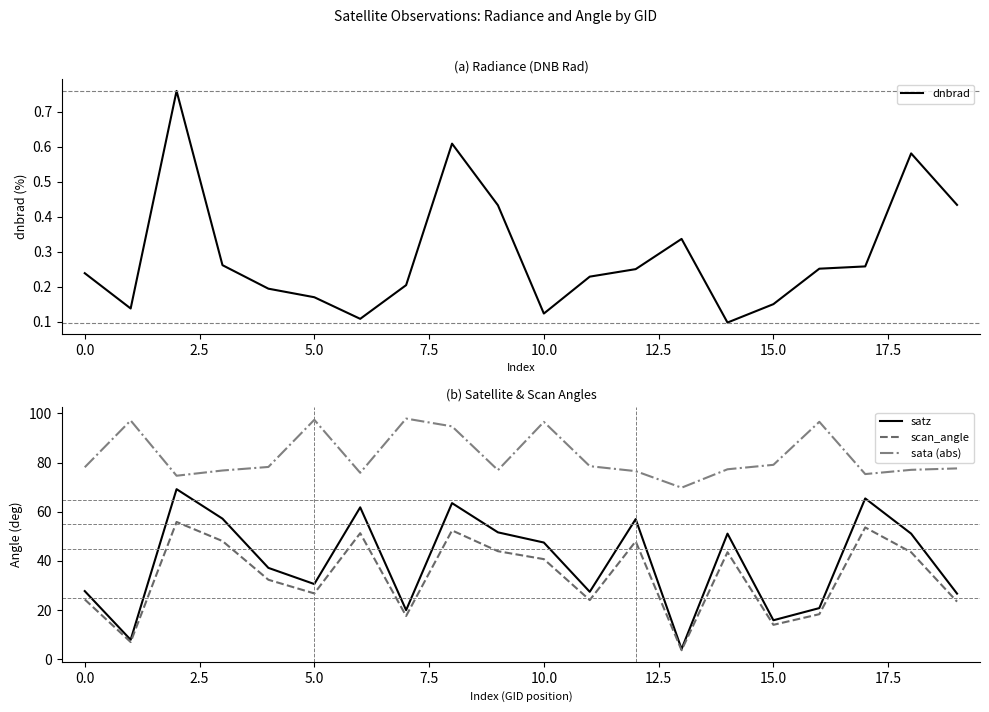

True or false: satz has a value of 13.1 at 0.0.

False